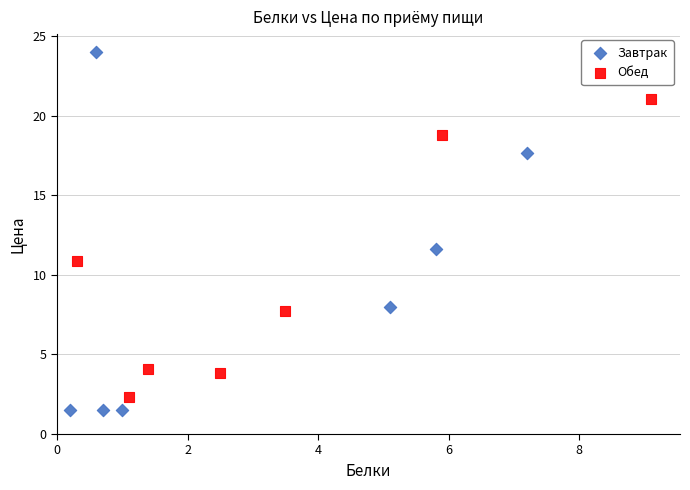

Which series reaches the maximum Y coordinate?

Завтрак